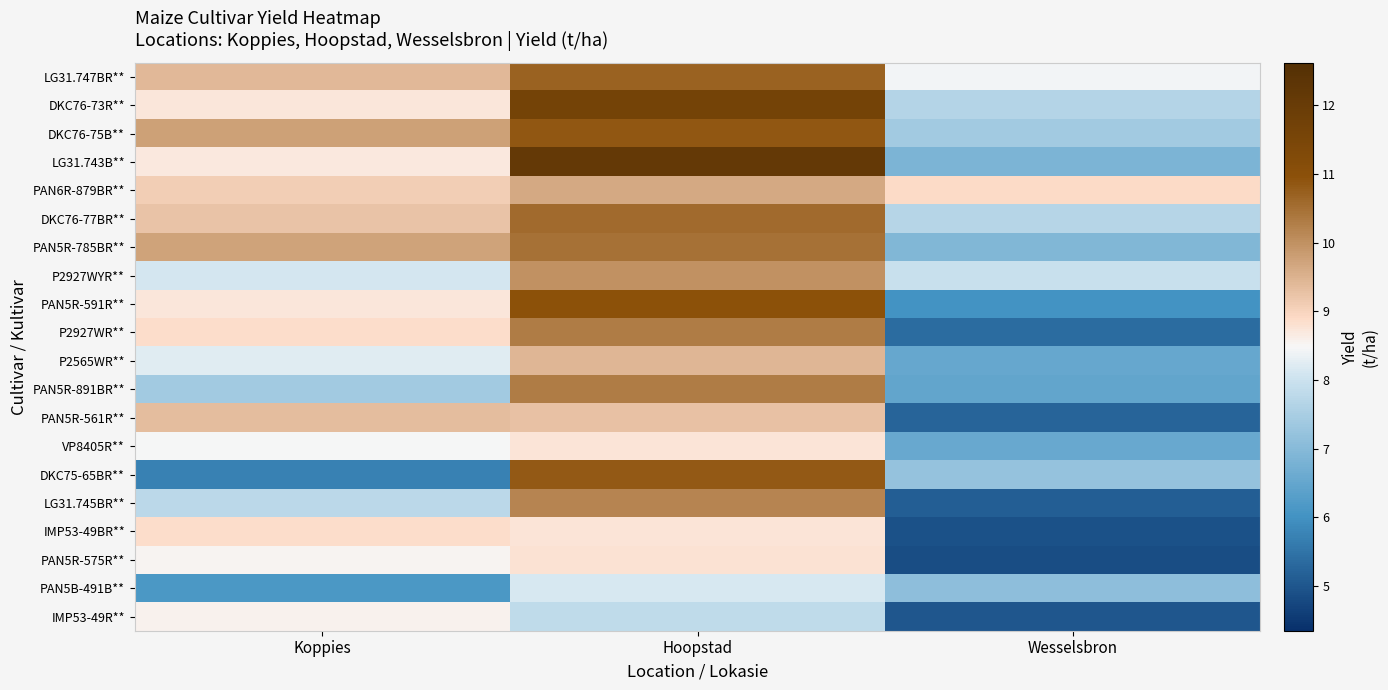

What is the minimum value shown in the chart?

4.9